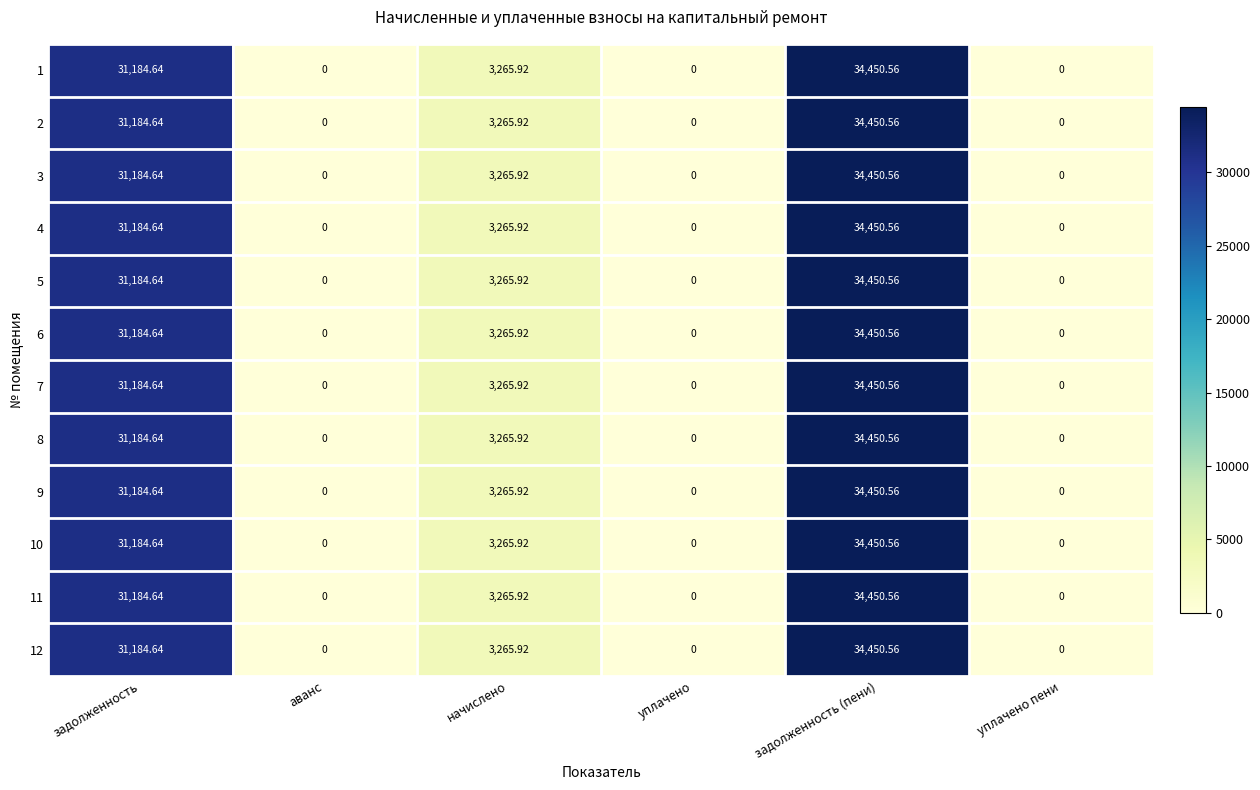

Where is 10 nearest to the value 17225?

начислено